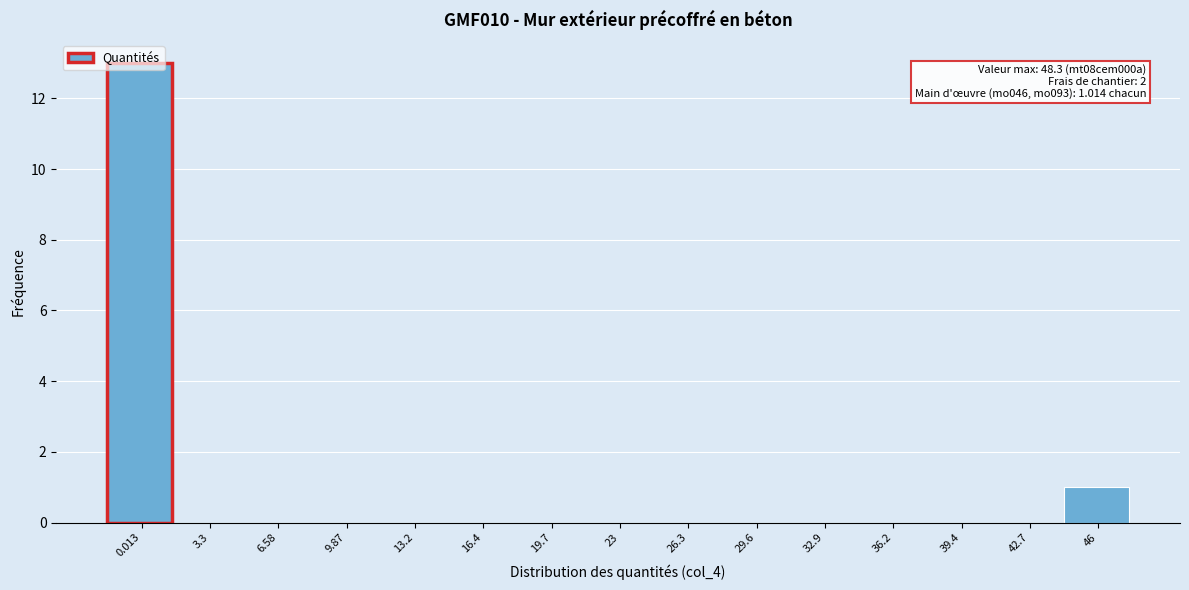

What is the change in value from 39.4 to 46?

+1